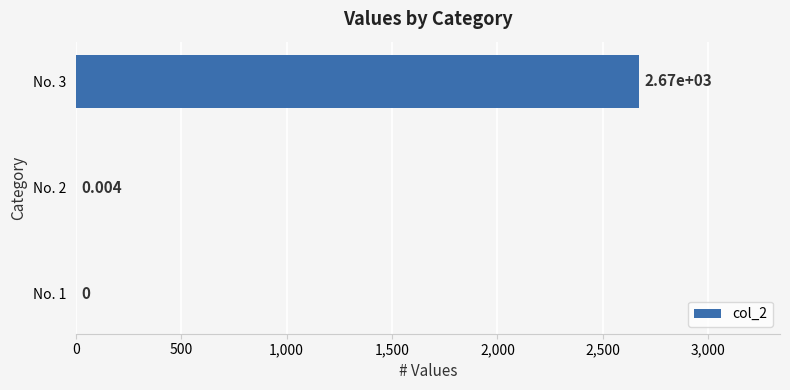

Are the bars horizontal?

Yes